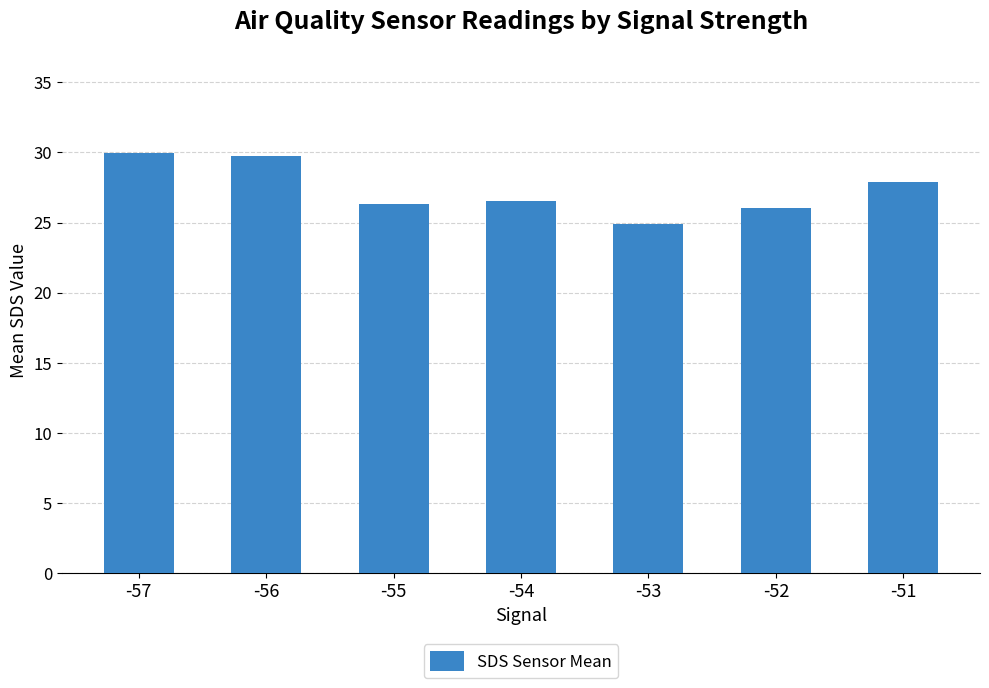

Between -56 and -54, which is larger?

-56